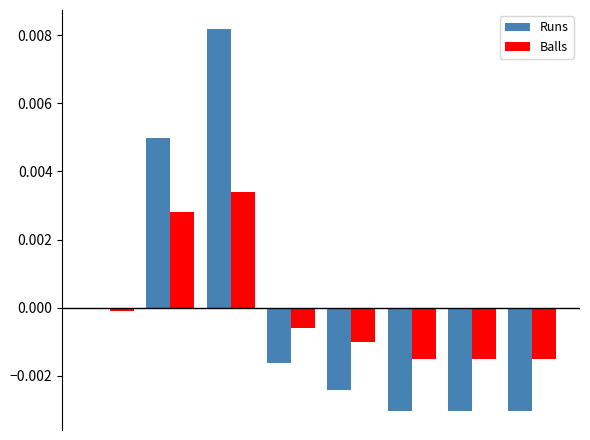

At how many categories does at least one series exceed 0?

2